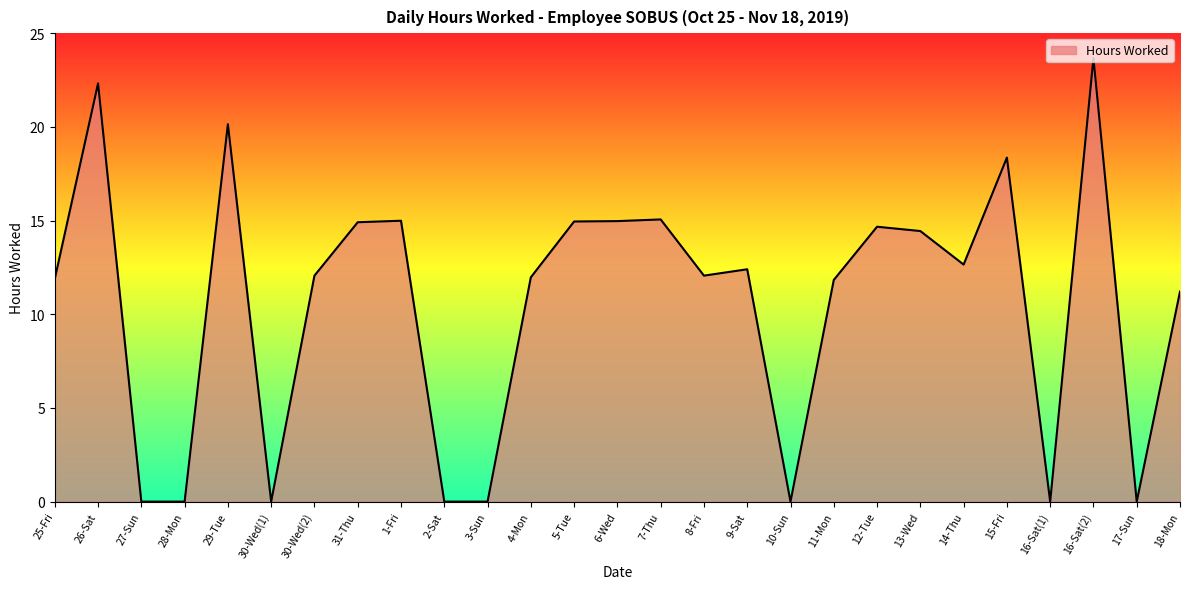

What is the greatest value displayed?

23.7